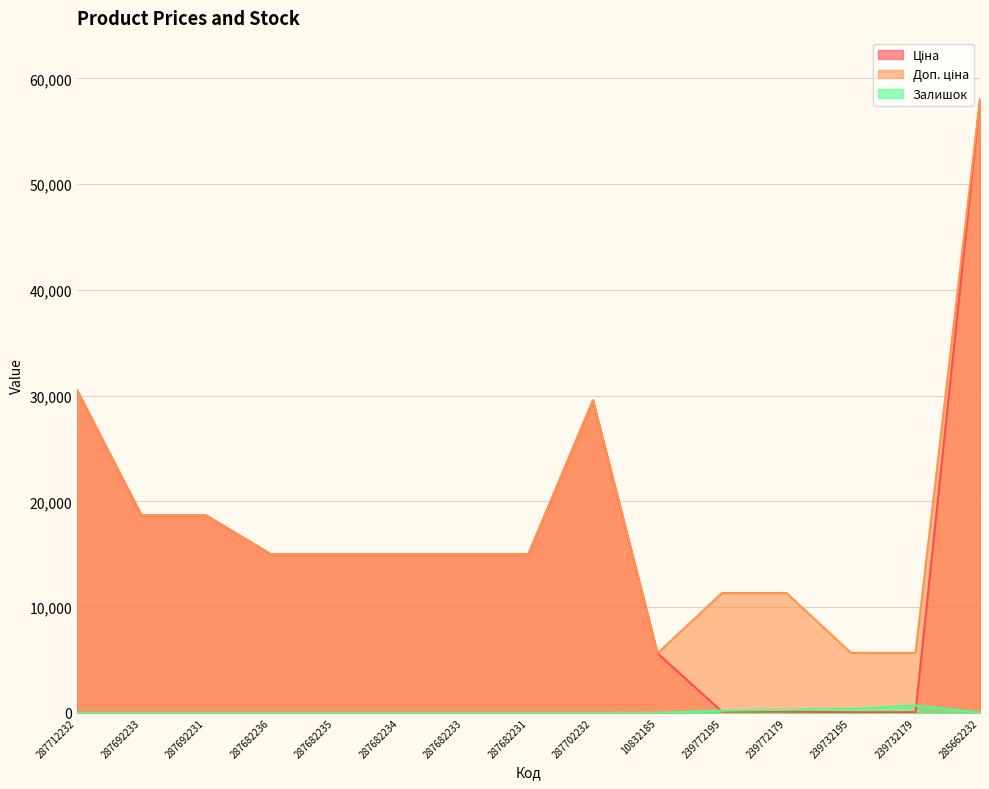

How many interior local peaks does the Залишок series have?

1